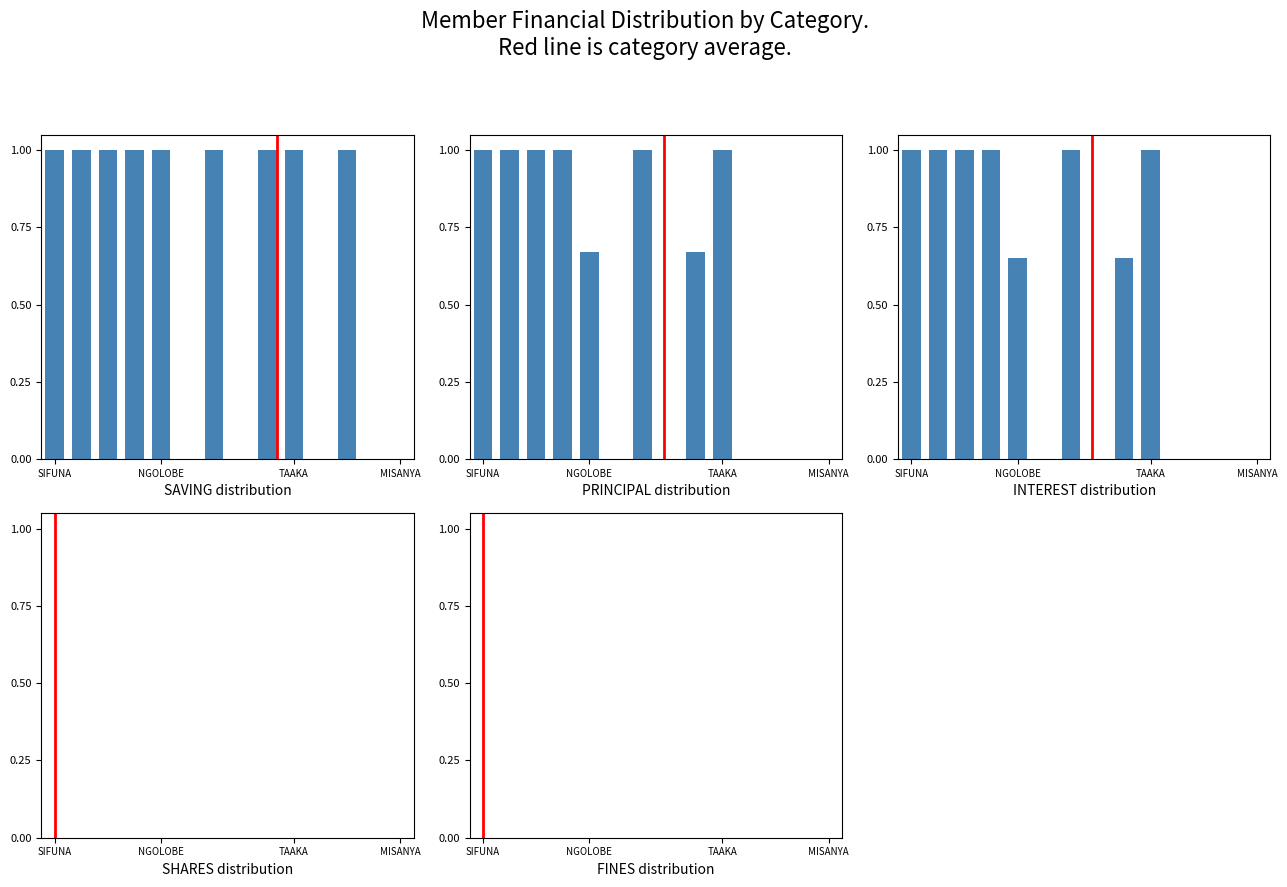

How many categories are shown in the chart?

14